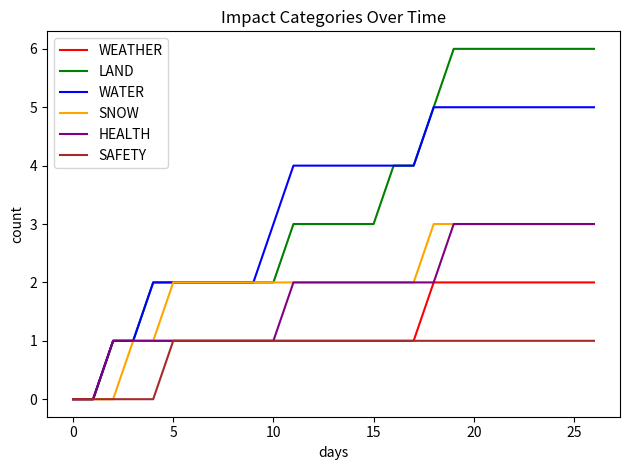

What is the maximum value shown in the chart?

6